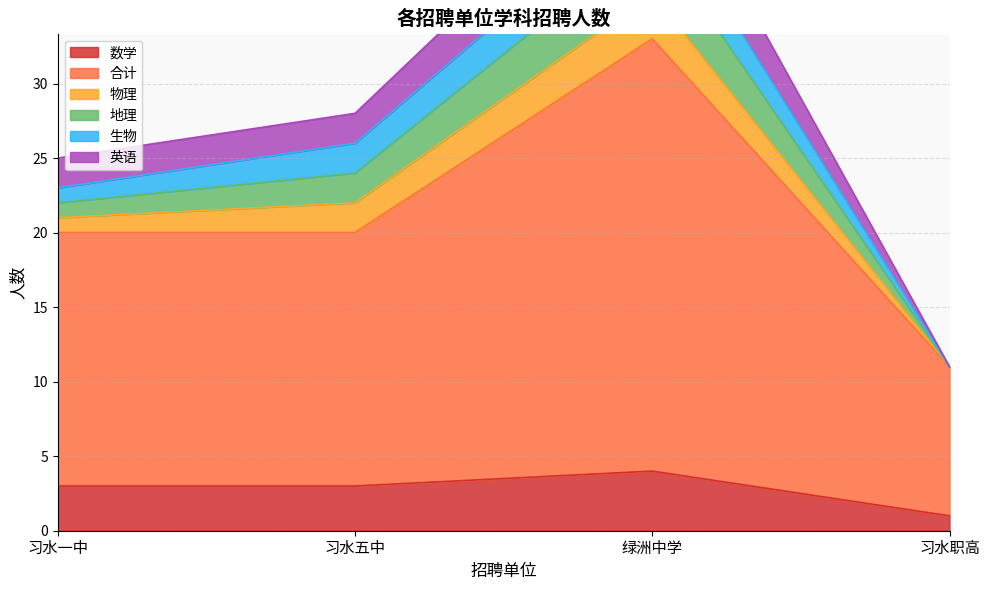

True or false: 英语 and 地理 intersect in this chart.

False